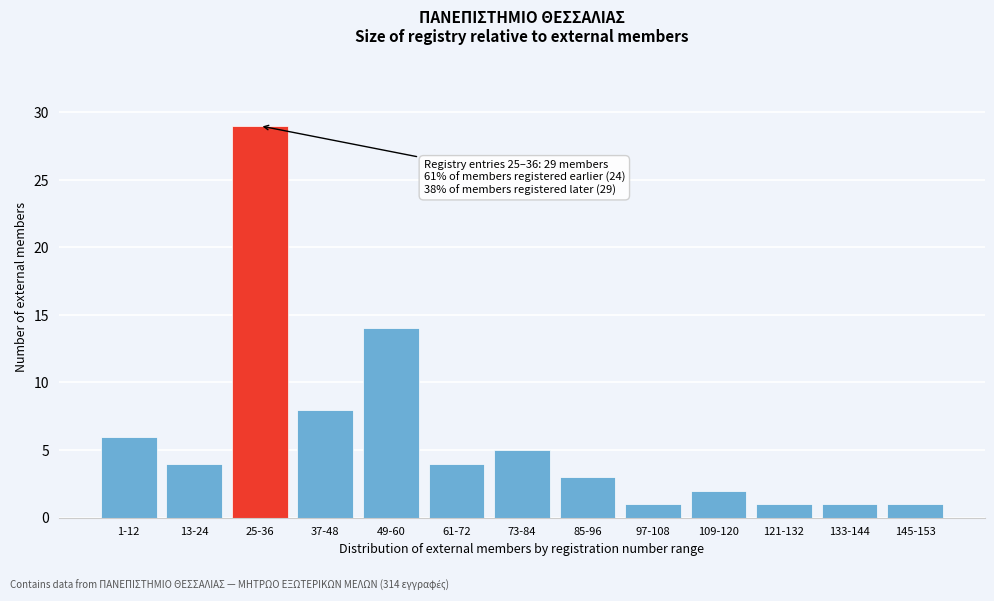

Reading right to left, extract all data points from this chart.

1	1	1	2	1	3	5	4	14	8	29	4	6